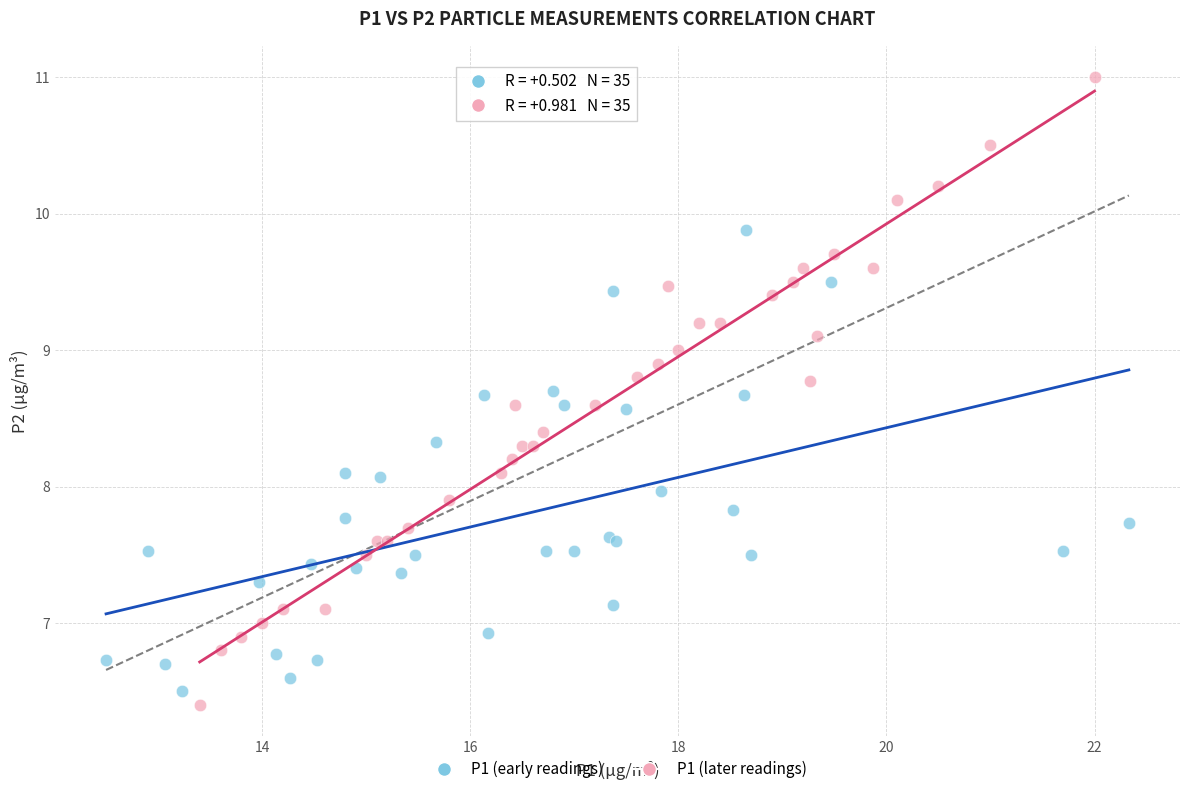

Which series has the widest spread of Y values?

P1 (later readings)